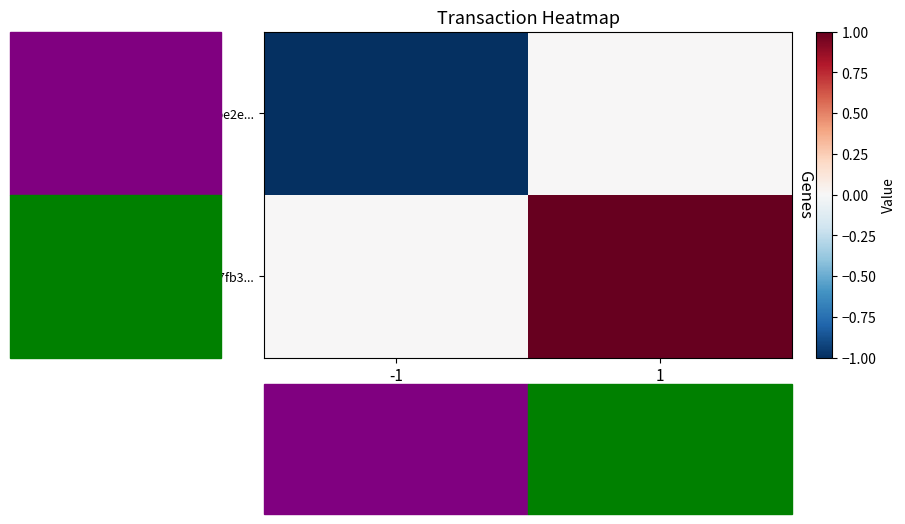

Which series has the widest spread of values?

e72499be2e...